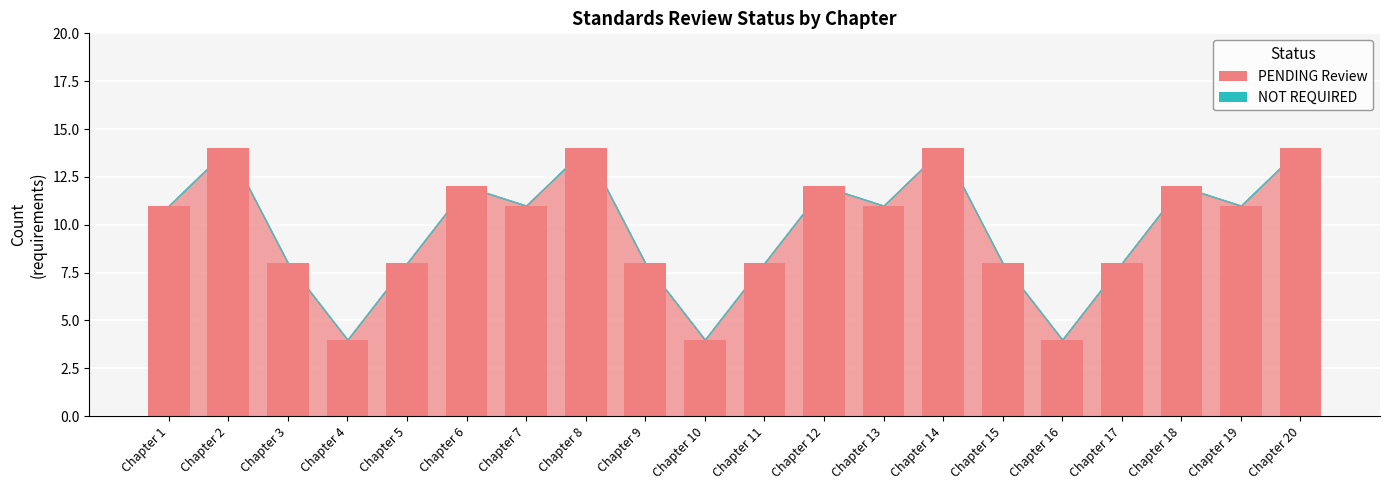

What is the value of the 5th bar from the left?

8